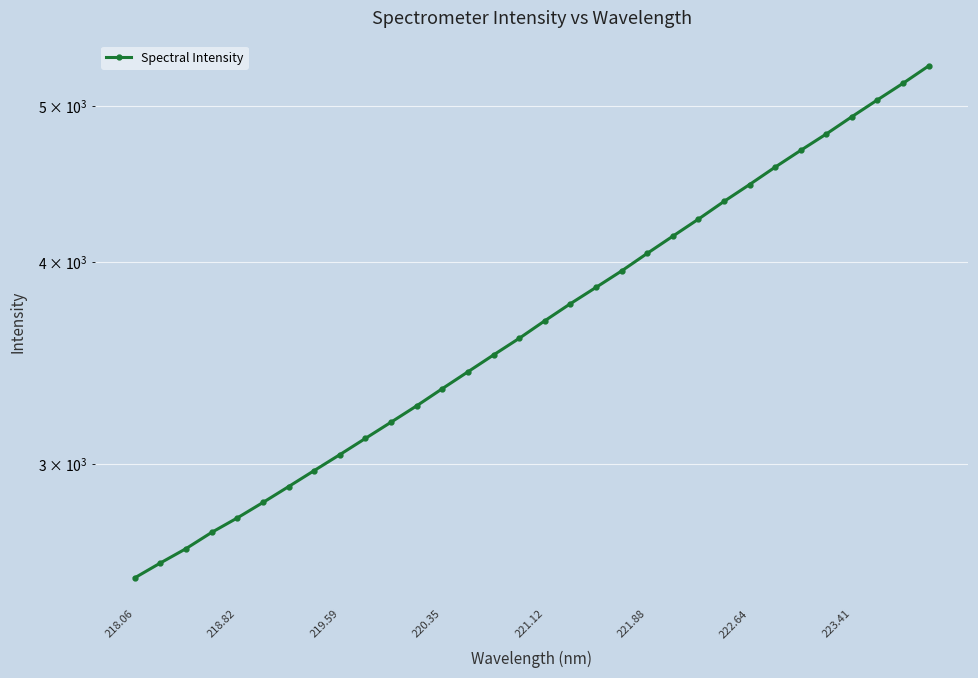

How many data points are above 3679?

16